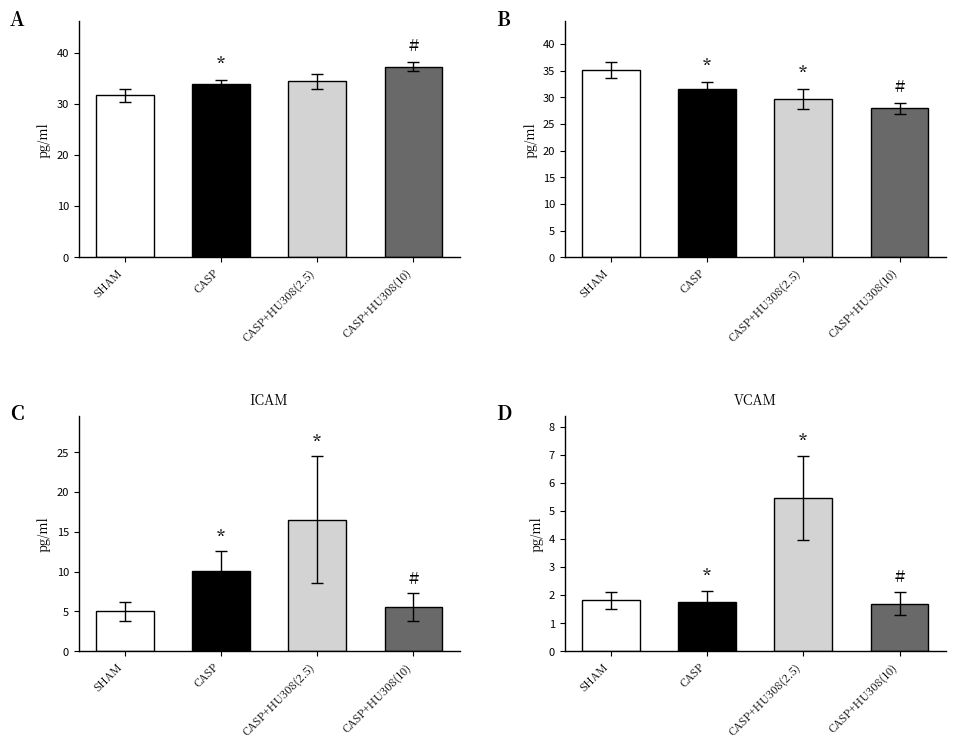

At how many categories does at least one series exceed 34?

3